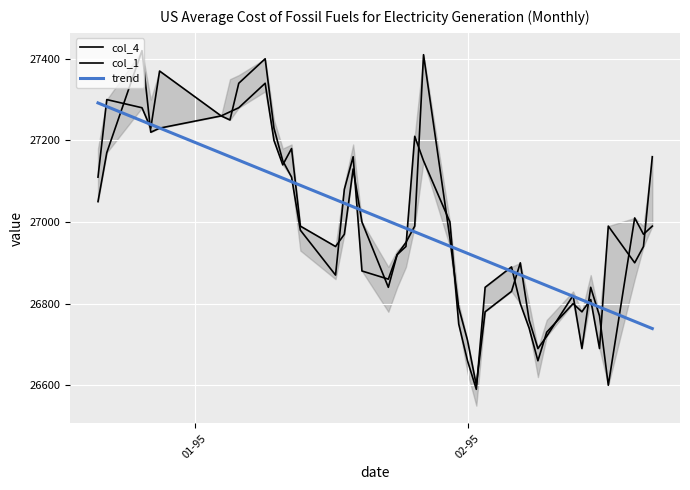

How many interior local valleys does the col_1 series have?

9